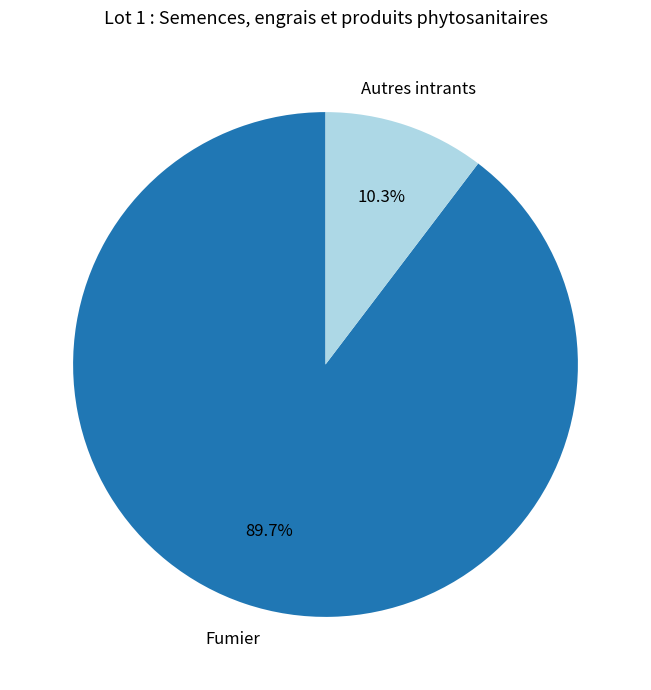

Which has a higher value, Fumier or Autres intrants?

Fumier